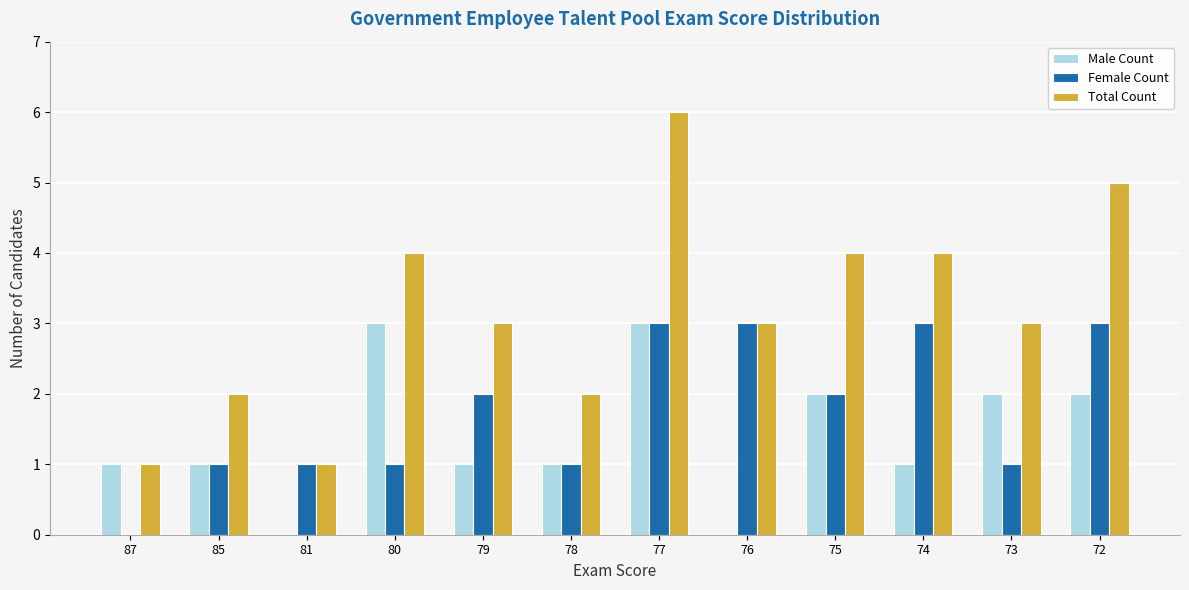

How many groups of bars are there?

12